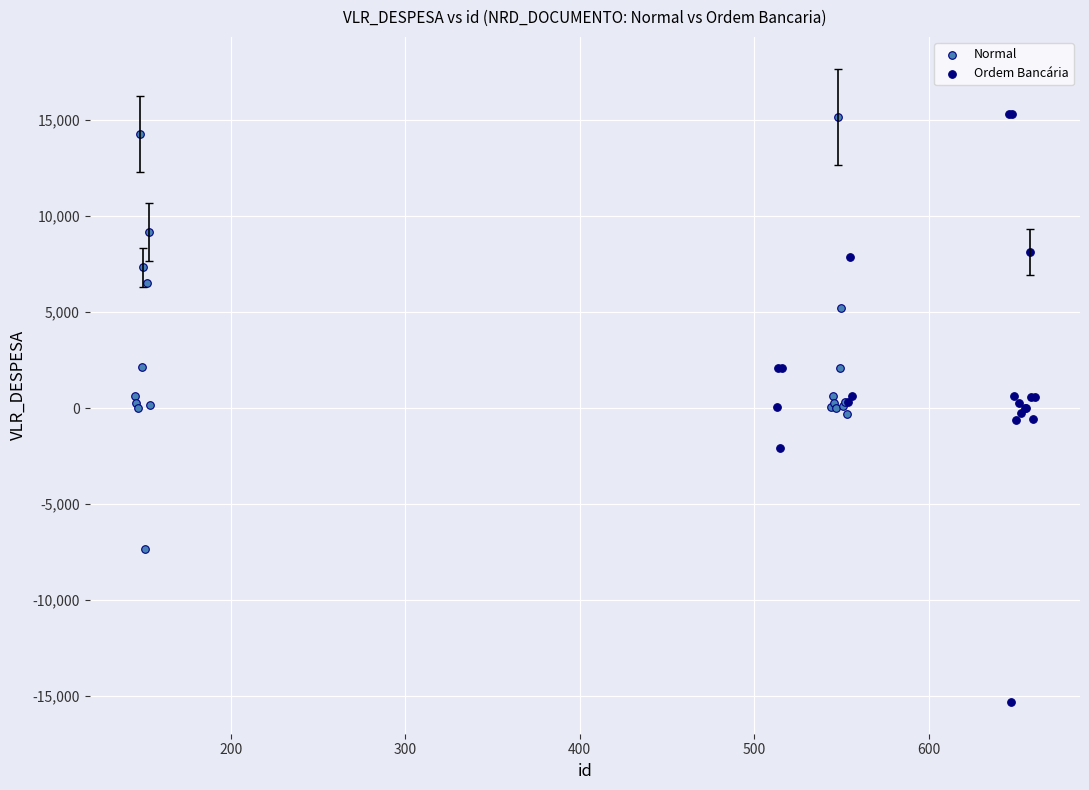

Which series has the widest spread of Y values?

Ordem Bancária